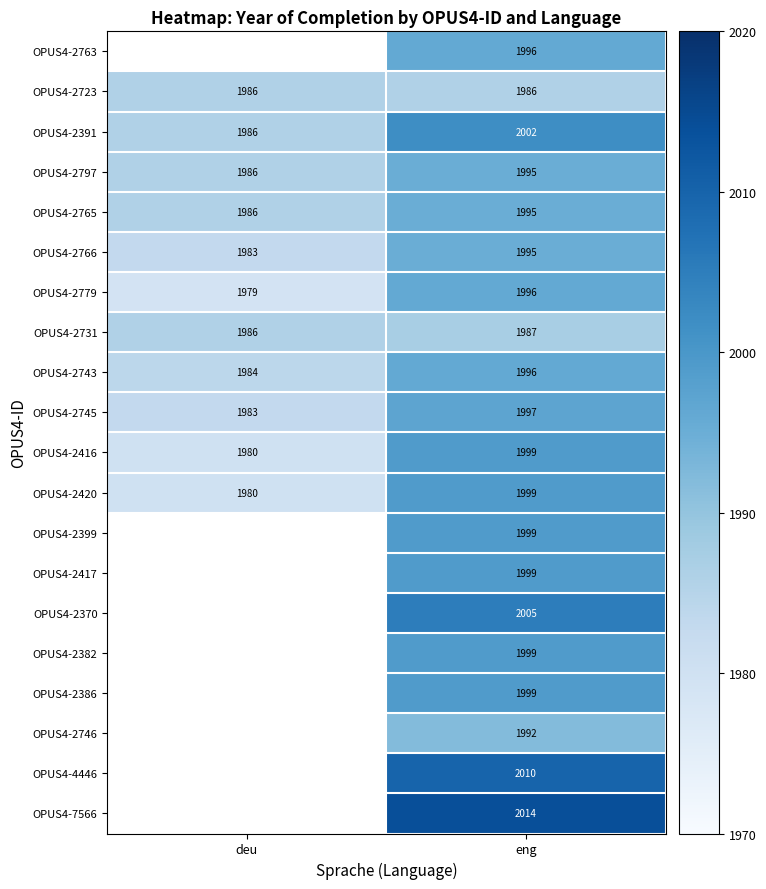

At which category is the sum across all series the highest?

eng